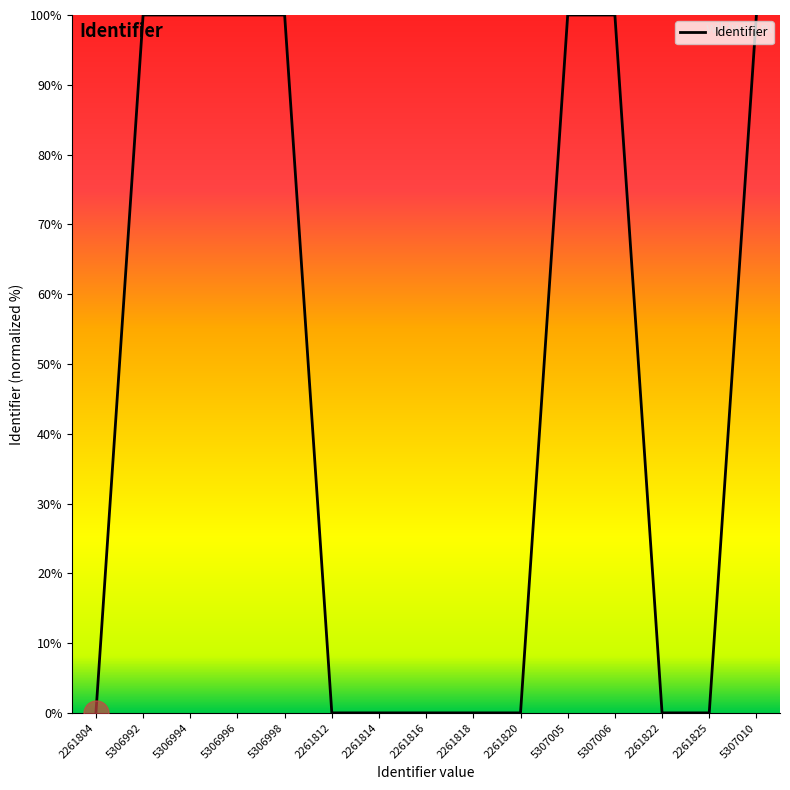

The value at 5306998 is 100.0. True or false?

True